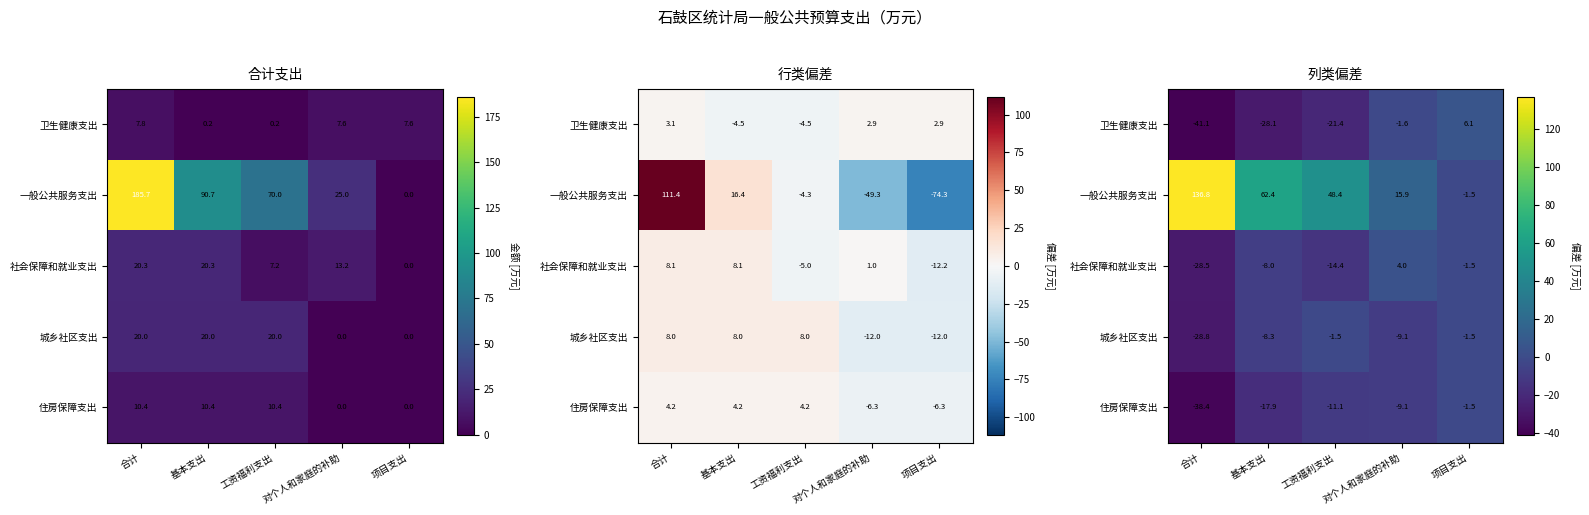

How many values in 一般公共服务支出 are below zero?

1